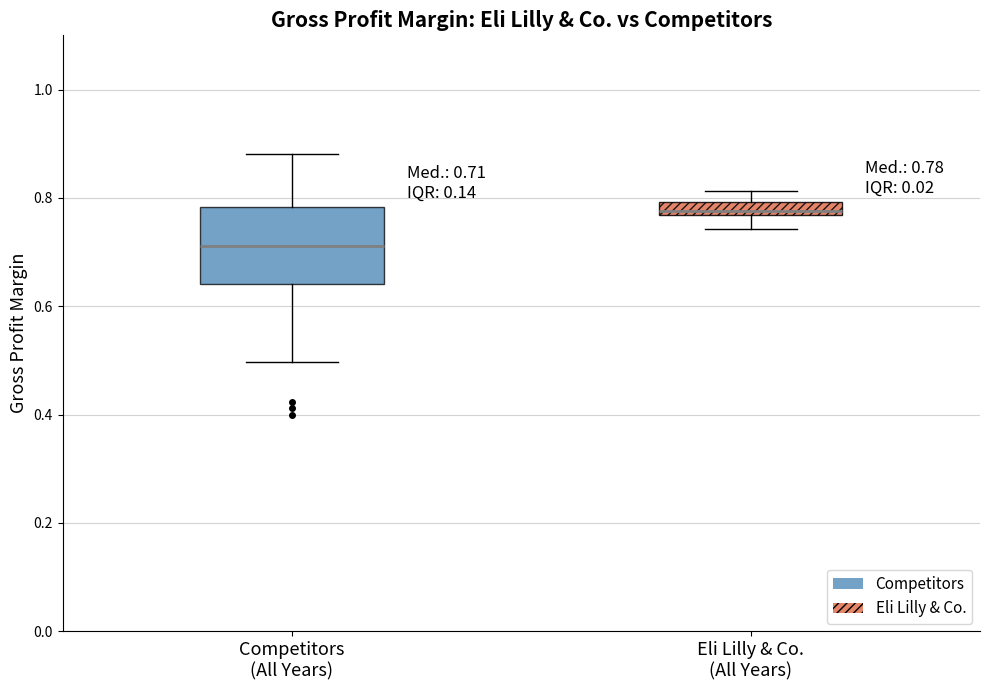

Which box has the highest median line?

Eli Lilly & Co. (All Years)